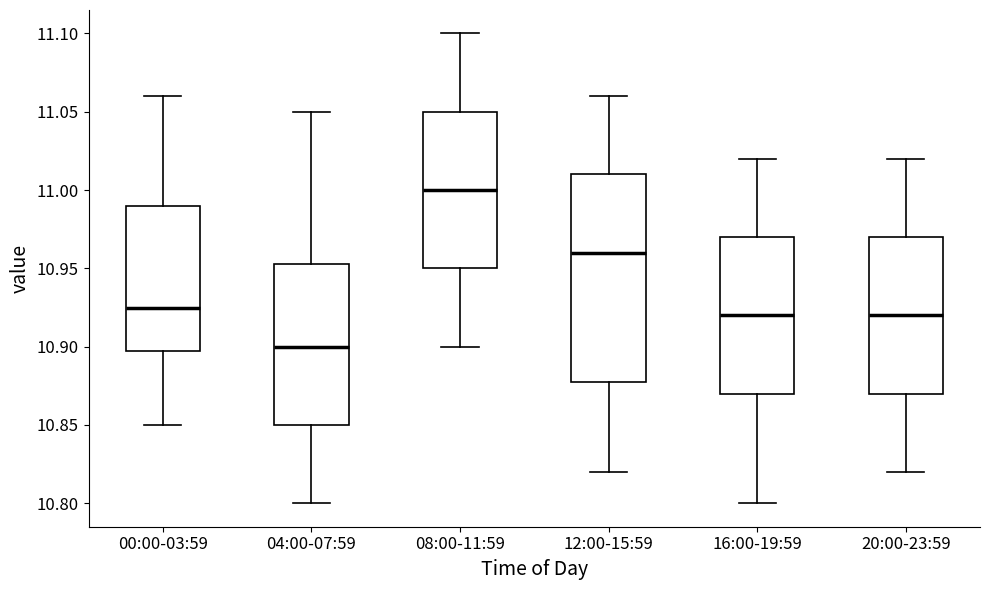

Reading left to right, read every box against the y-axis: the position of its median line, the range the box covers, and the ends of its whiskers. The values are not printed on the chart, so give them approximately, as read against the axis.

00:00-03:59: median 10.925, box 10.900 to 10.990, whiskers 10.850 to 11.060
04:00-07:59: median 10.900, box 10.850 to 10.955, whiskers 10.800 to 11.050
08:00-11:59: median 11.000, box 10.950 to 11.050, whiskers 10.900 to 11.100
12:00-15:59: median 10.960, box 10.880 to 11.010, whiskers 10.820 to 11.060
16:00-19:59: median 10.920, box 10.870 to 10.970, whiskers 10.800 to 11.020
20:00-23:59: median 10.920, box 10.870 to 10.970, whiskers 10.820 to 11.020